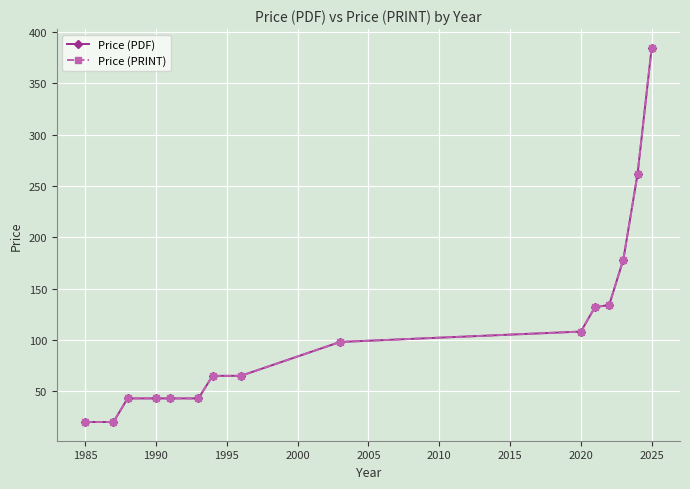

What is the sum of all Price (PDF) values?

1638.5